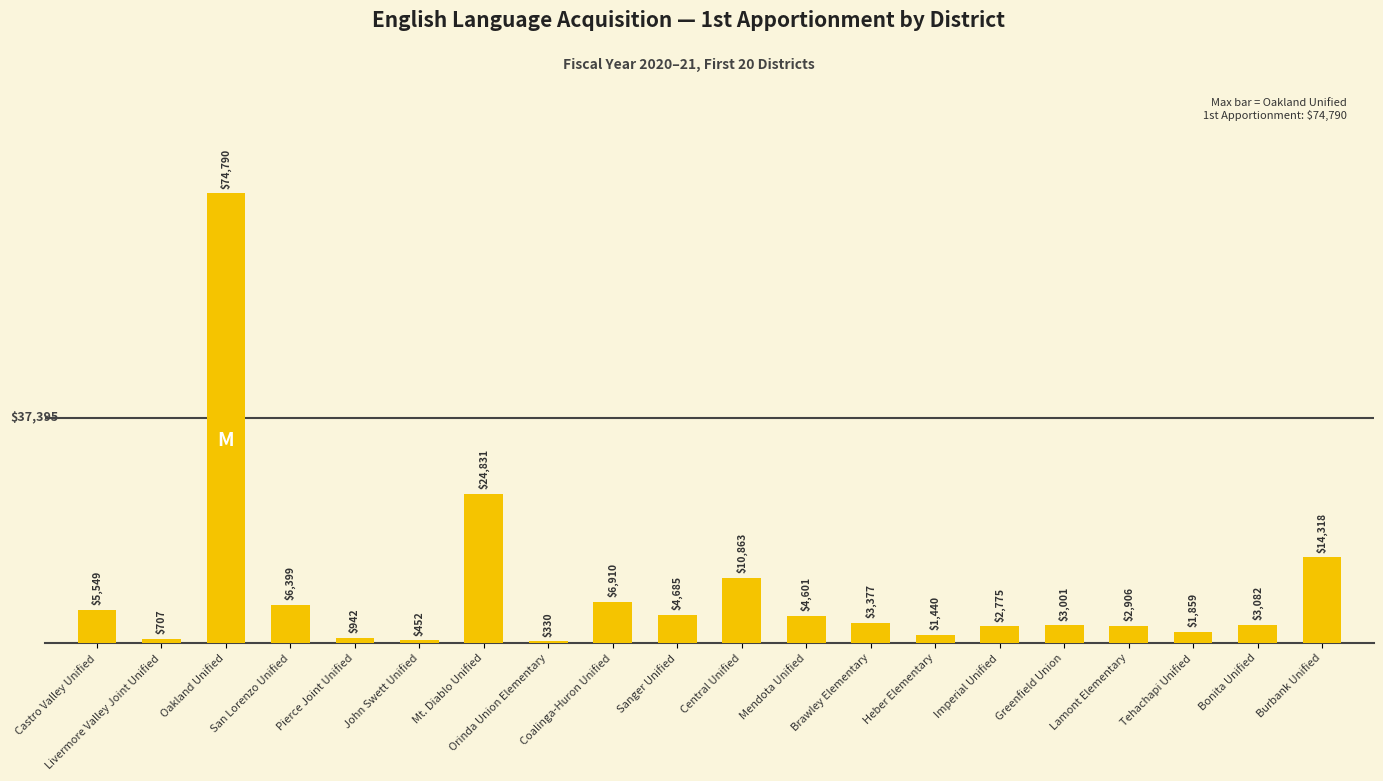

Approximately how many times larger is the value at Lamont Elementary compared to Sanger Unified?

0.6